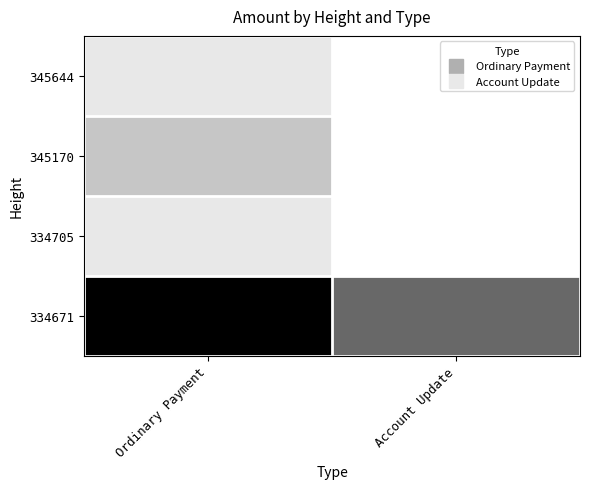

List the series in order of their peak value, highest first.

334671, 345170, 345644, 334705